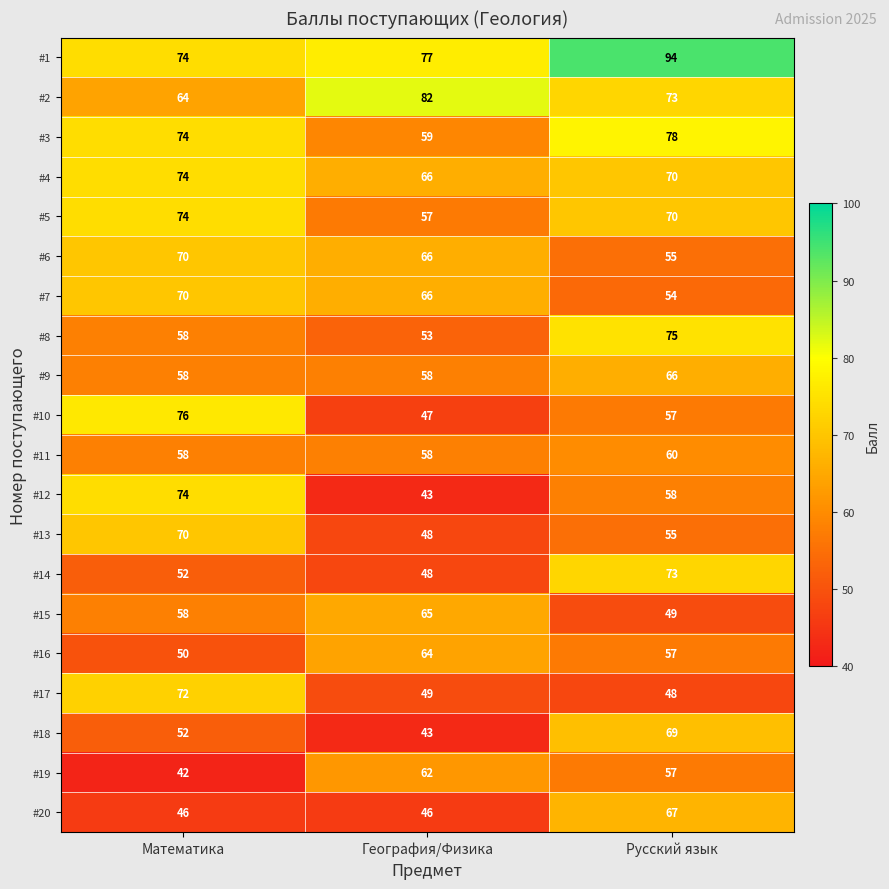

Read the #2 value at География/Физика, to the nearest 10.

80